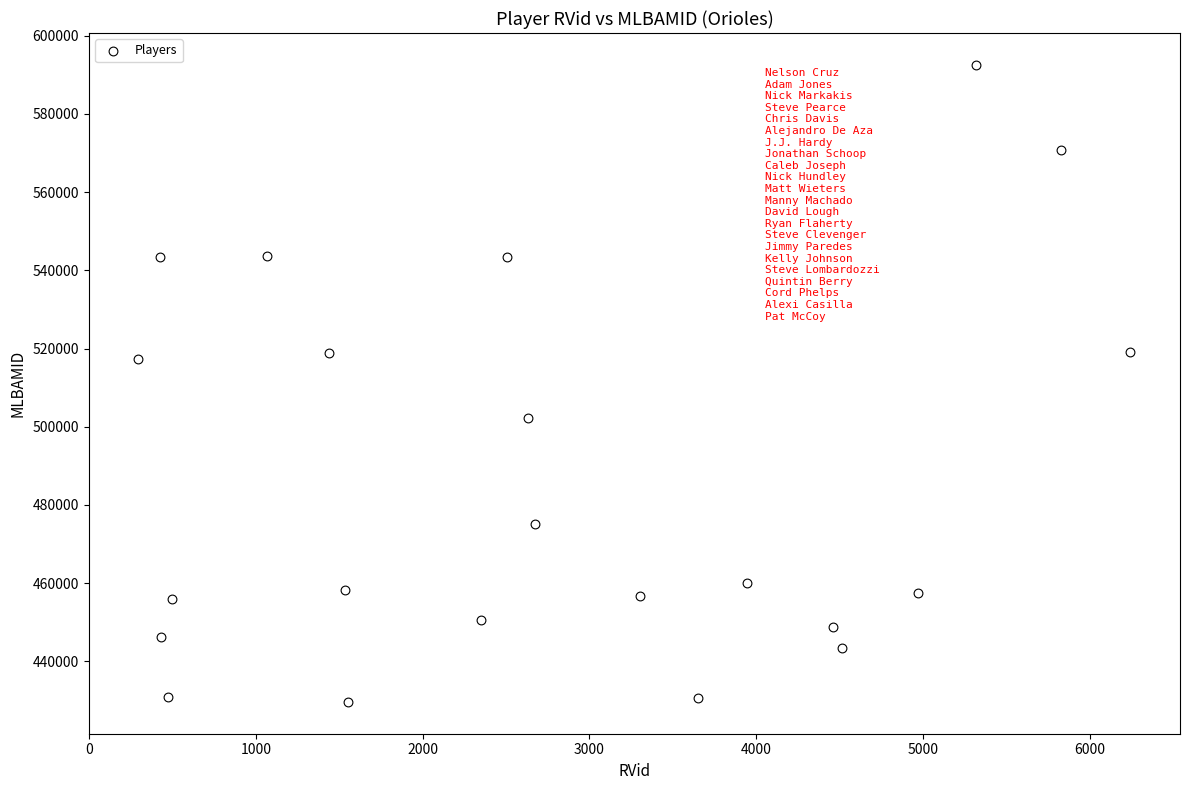

What is the range of Y values (max minus min)?

162852